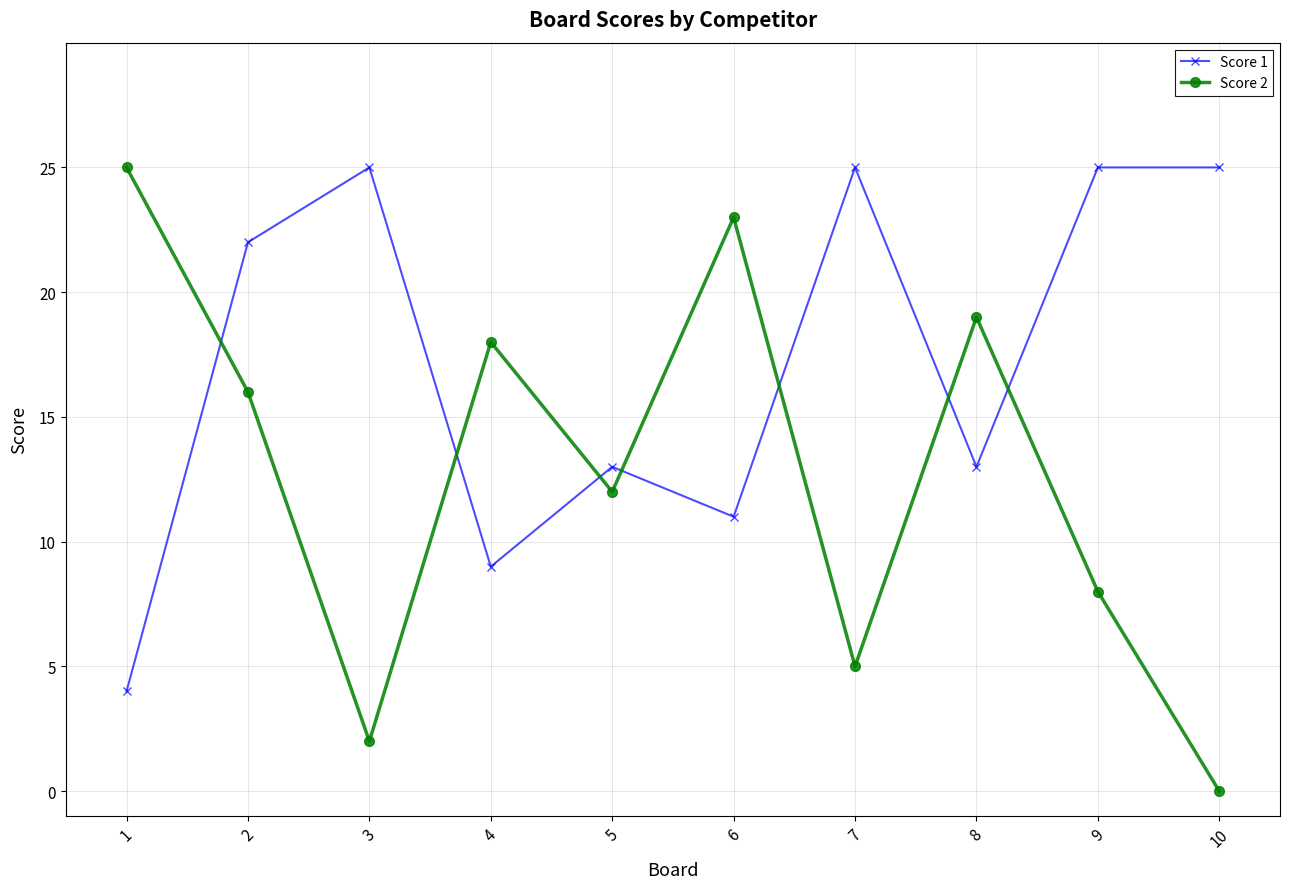

The value of Score 1 at 6 is 11. True or false?

True